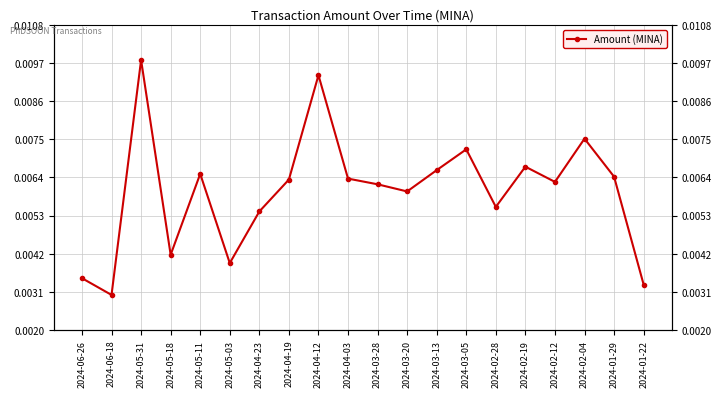

At which category does the data reach its first local valley?

2024-06-18